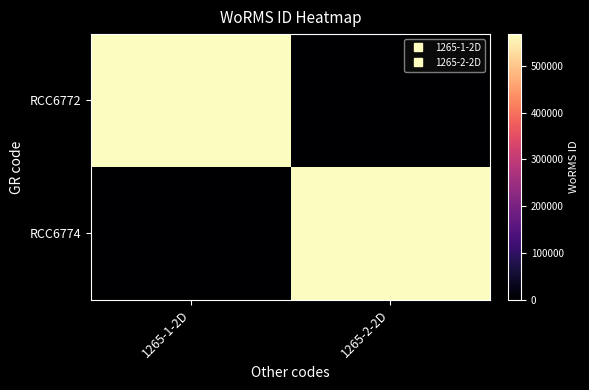

What is the difference between the highest and lowest values at 1265-1-2D?

567980